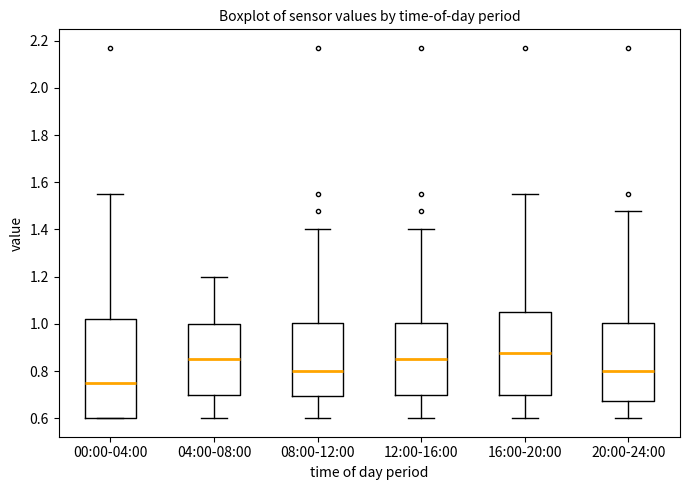

Where is the upper edge of the box for 08:00-12:00 on the y-axis? The values are not printed on the chart, so give them approximately, as read against the axis.

1.00